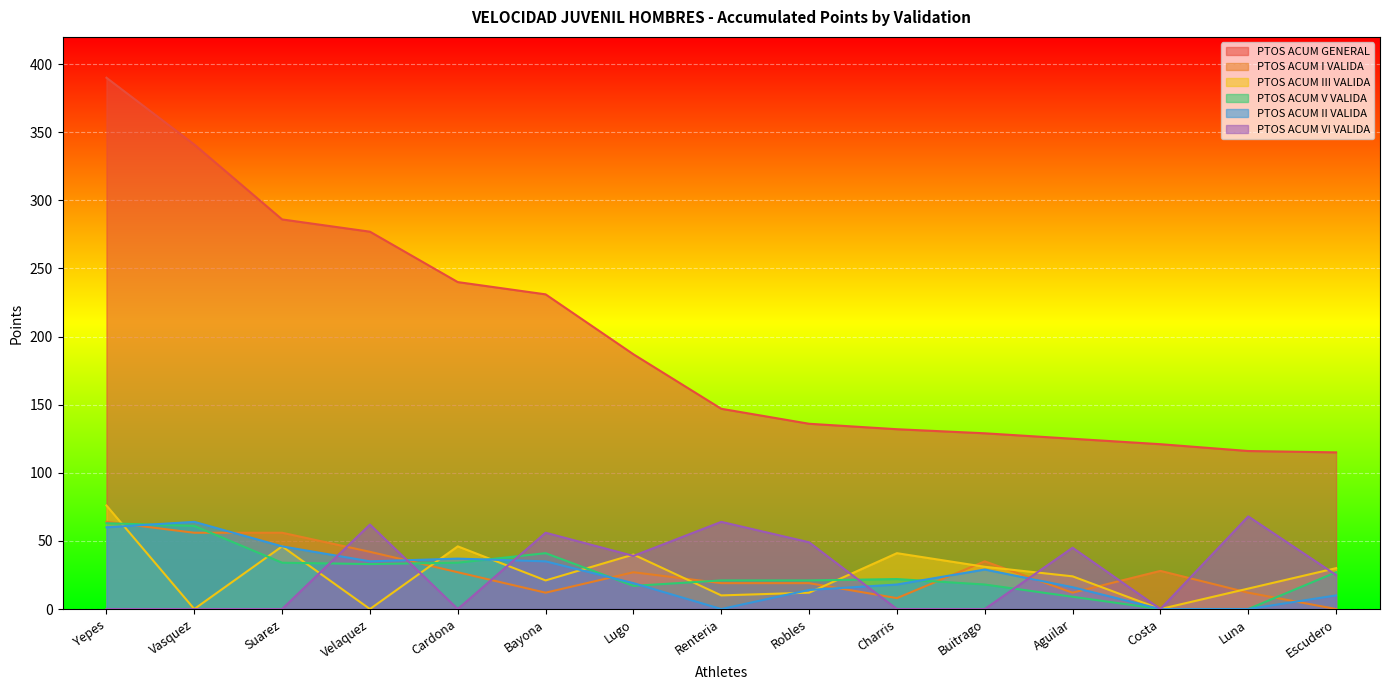

How many interior local peaks does the PTOS ACUM II VALIDA series have?

3